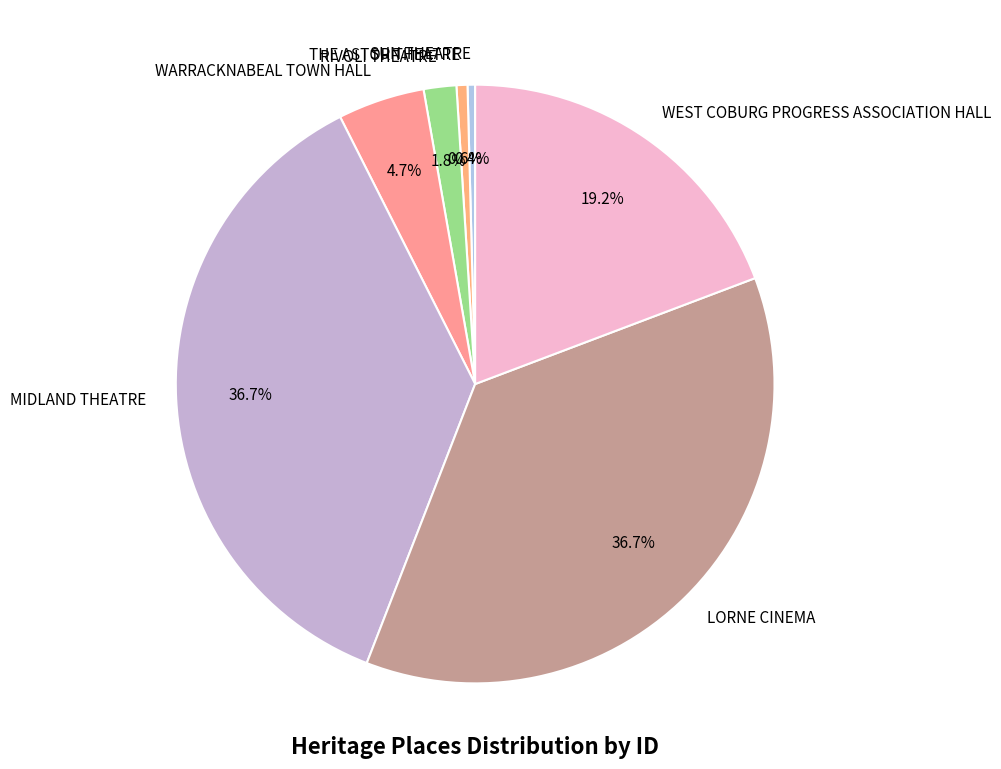

Does THE ASTOR THEATRE account for over 50% of the chart?

No